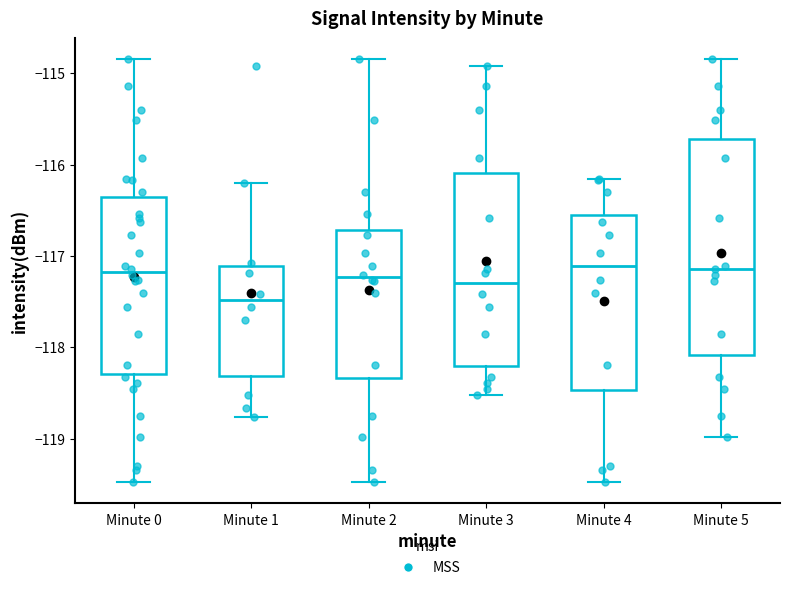

Where does the median line of the box for Minute 0 sit on the y-axis? The values are not printed on the chart, so give them approximately, as read against the axis.

-117.2